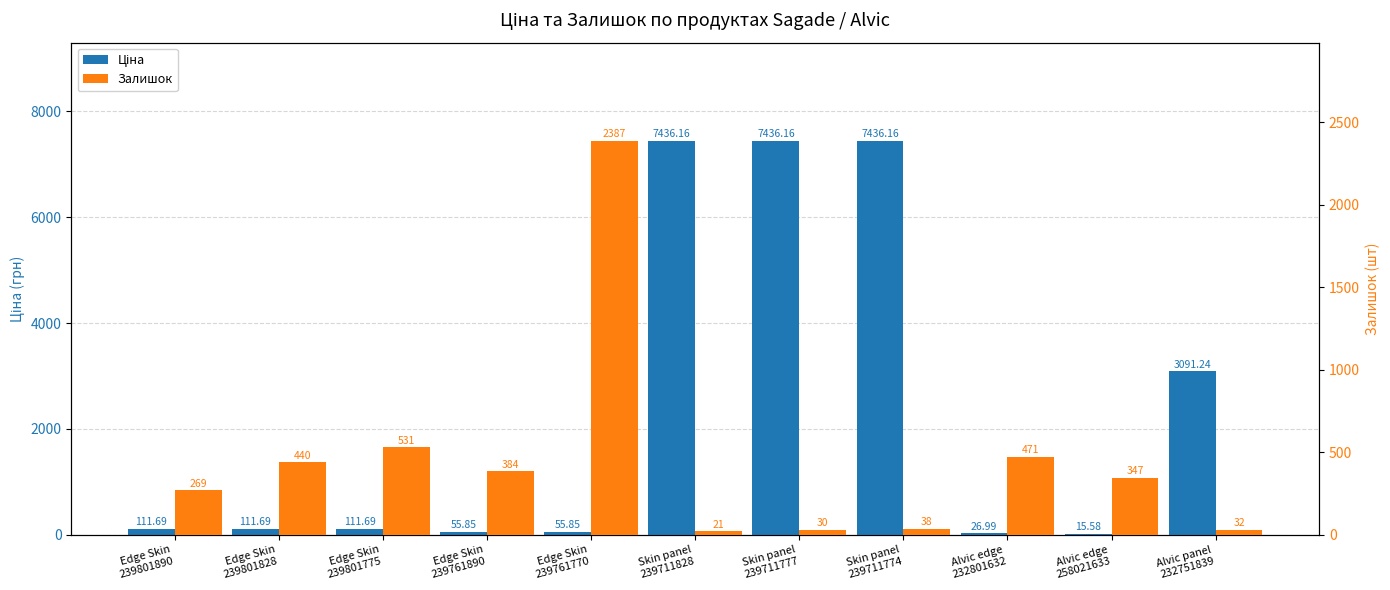

The Ціна series shows 17.8 at Edge Skin
239761890. True or false?

False